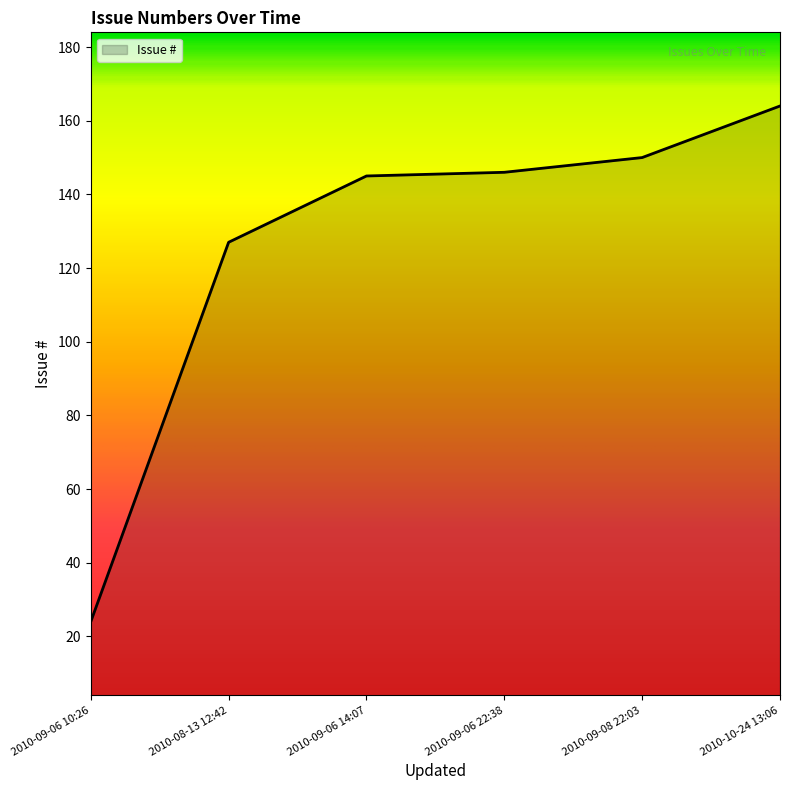

True or false: the data has more than 1 interior local peaks.

False